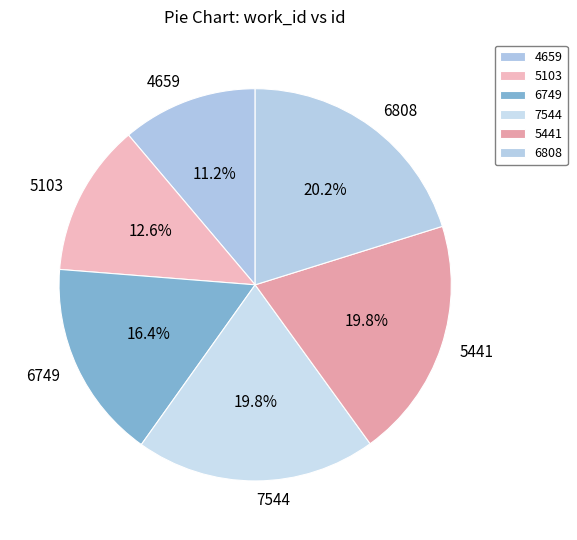

Between 7544 and 4659, which is larger?

7544